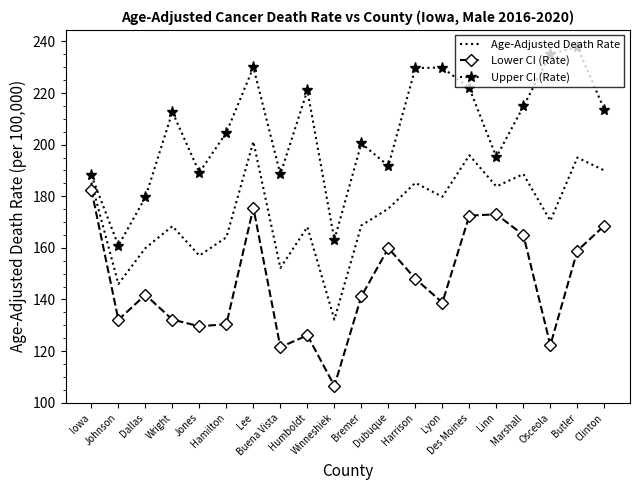

At which category is the sum across all series the highest?

Lee